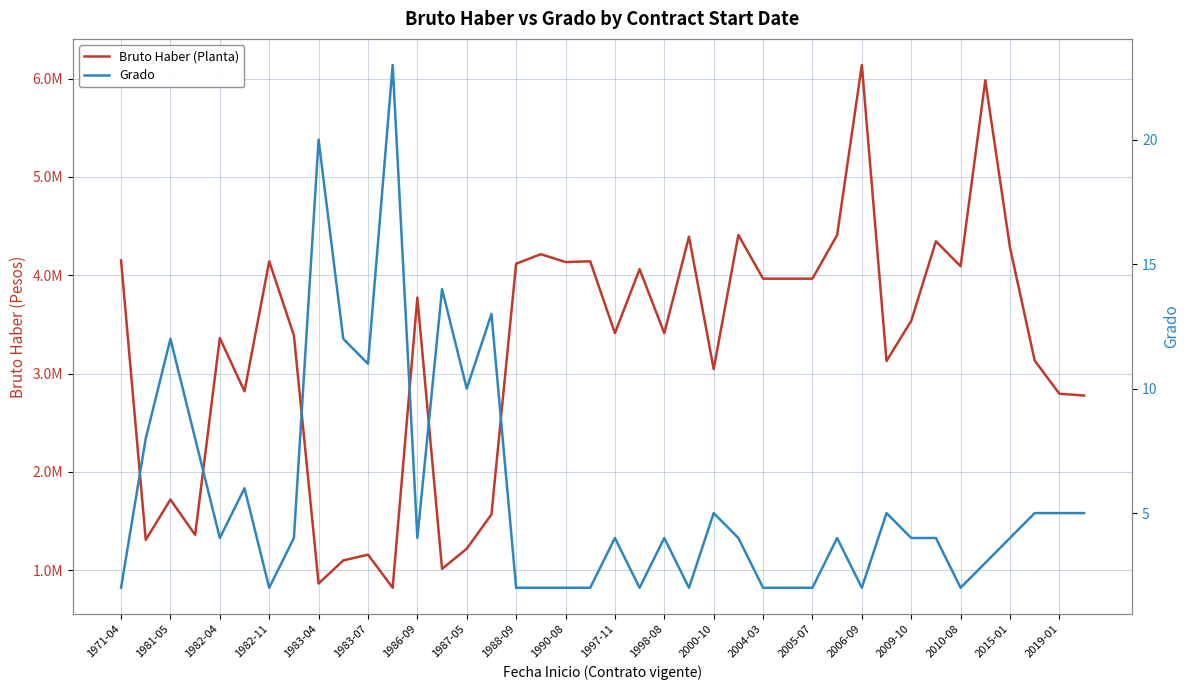

Does the chart display data point markers on the line(s)?

No